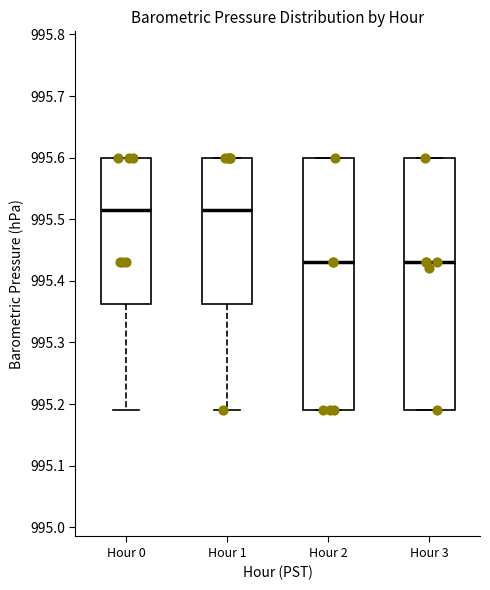

Reading left to right, read every box against the y-axis: the position of its median line, the range the box covers, and the ends of its whiskers. The values are not printed on the chart, so give them approximately, as read against the axis.

Hour 0: median 995.52, box 995.36 to 995.60, whiskers 995.19 to 995.60
Hour 1: median 995.52, box 995.36 to 995.60, whiskers 995.19 to 995.60
Hour 2: median 995.43, box 995.19 to 995.60, whiskers 995.19 to 995.60
Hour 3: median 995.43, box 995.19 to 995.60, whiskers 995.19 to 995.60